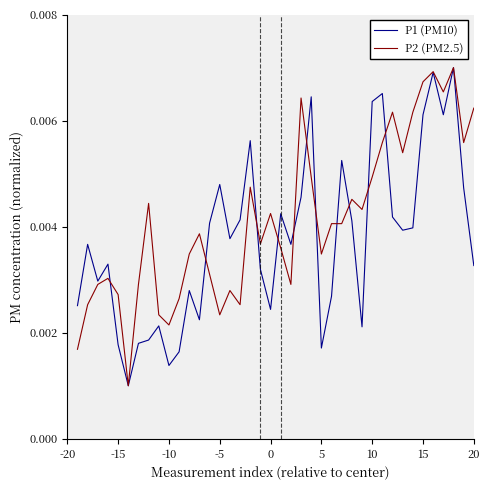

Rank the series by their average value, from lowest to highest.

P1 (PM10), P2 (PM2.5)